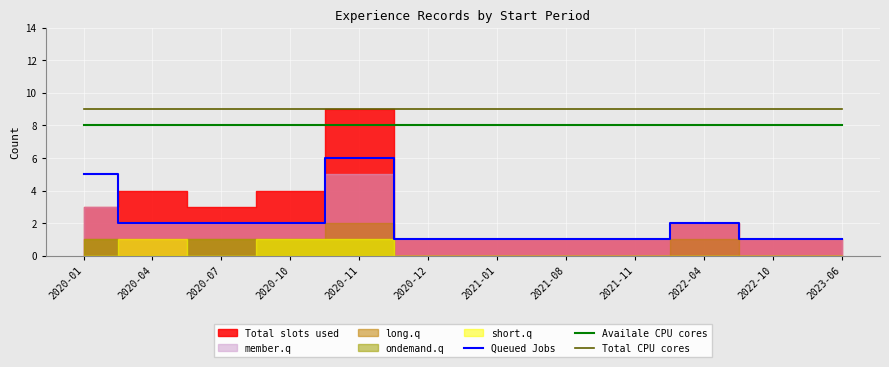

How many lines are shown in the chart?

3